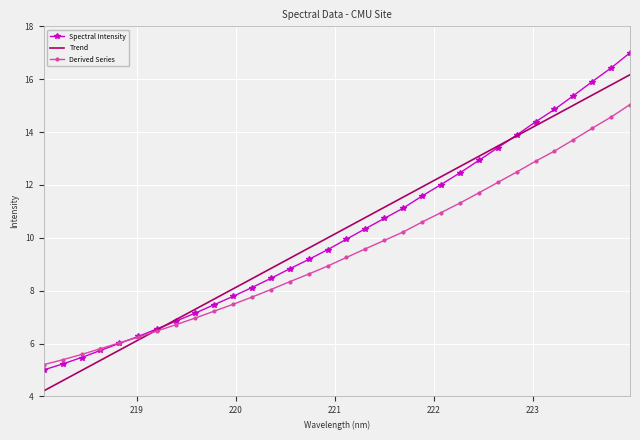

Rank the series by their maximum value, from lowest to highest.

Derived Series, Trend, Spectral Intensity